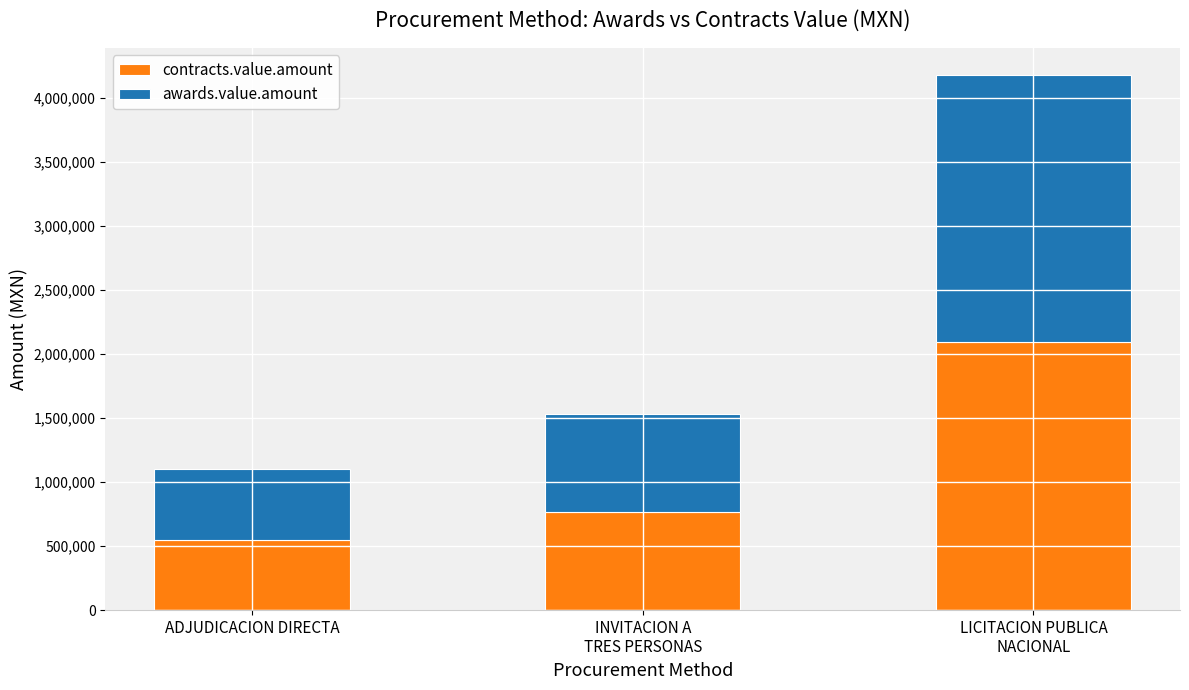

What are all the series names shown in the legend?

contracts.value.amount, awards.value.amount